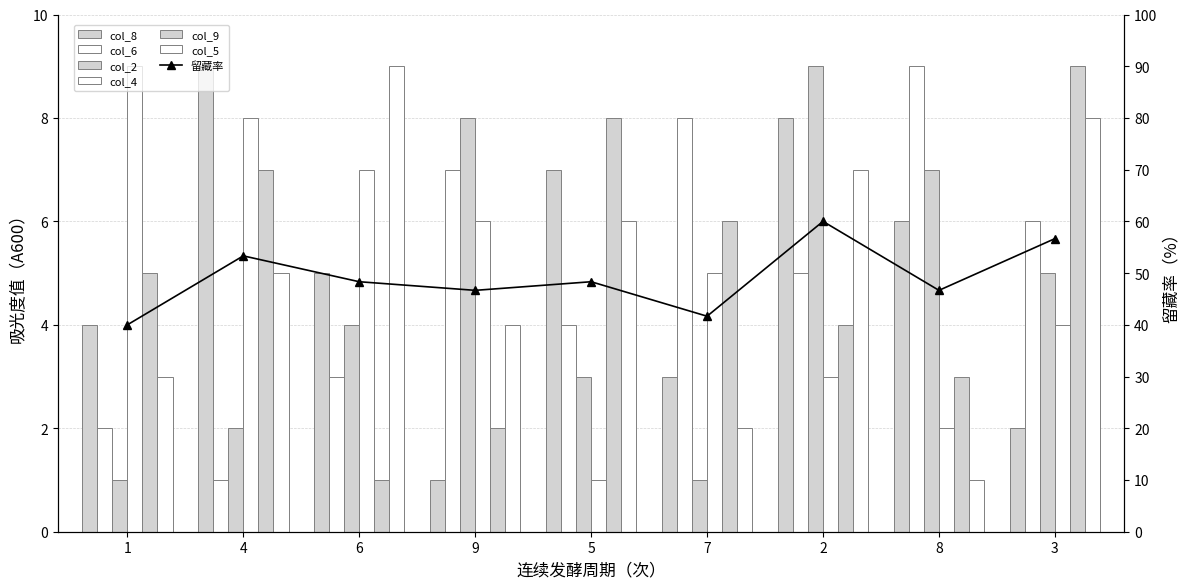

Are the bars horizontal?

No